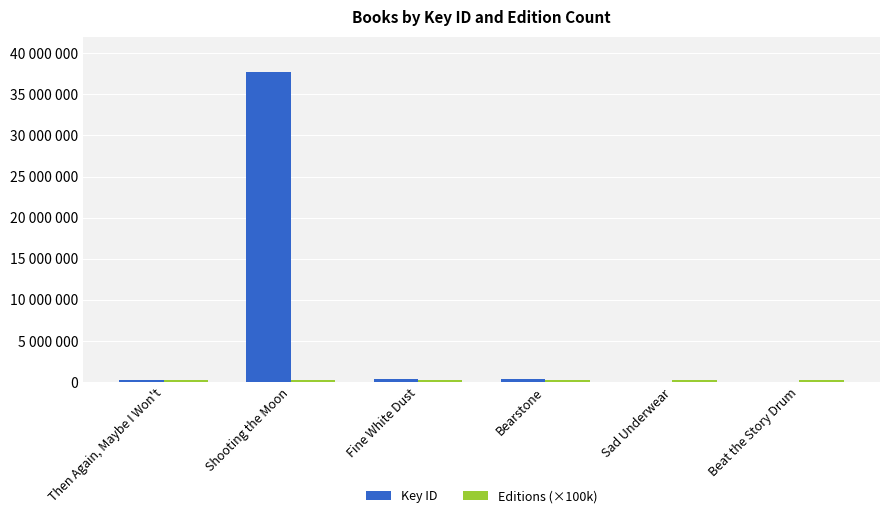

What is the maximum value shown in the chart?

37761337